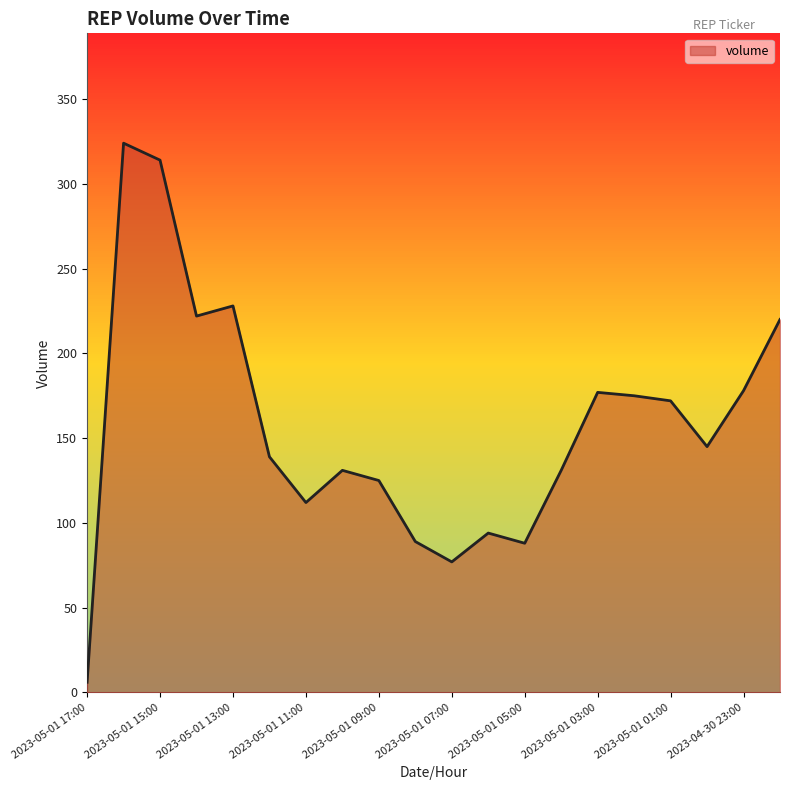

What is the greatest value displayed?

324